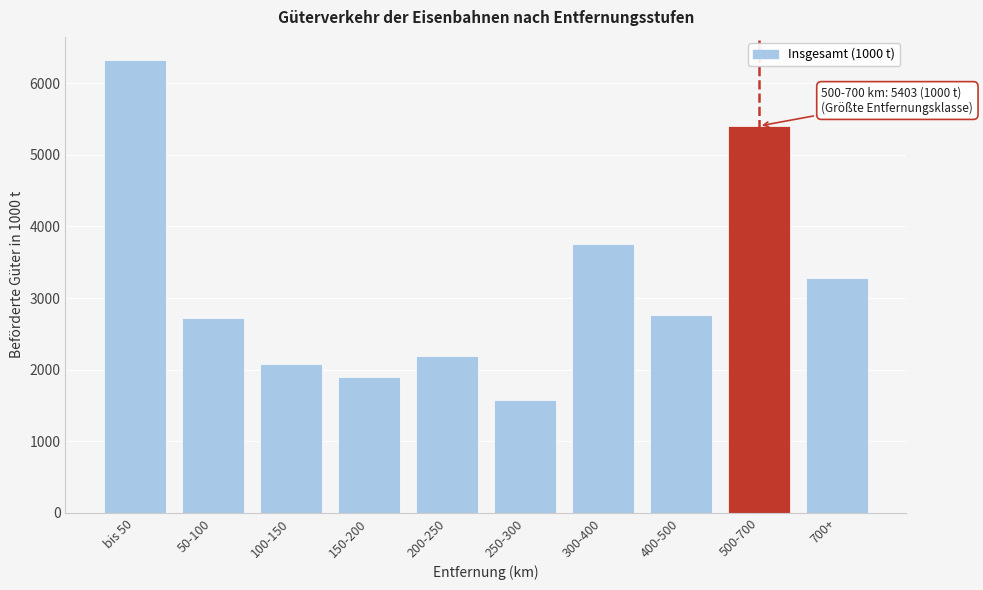

Reading left to right, extract all data points from this chart.

6330.9	2726.2	2080.3	1903.9	2193.0	1581.8	3756.7	2763.7	5402.8	3282.1